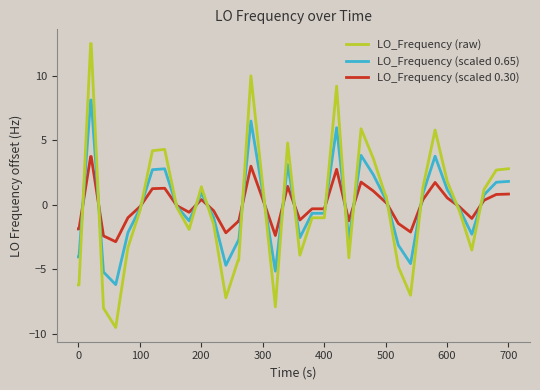

Which series has the largest range (max minus min)?

LO_Frequency (raw)